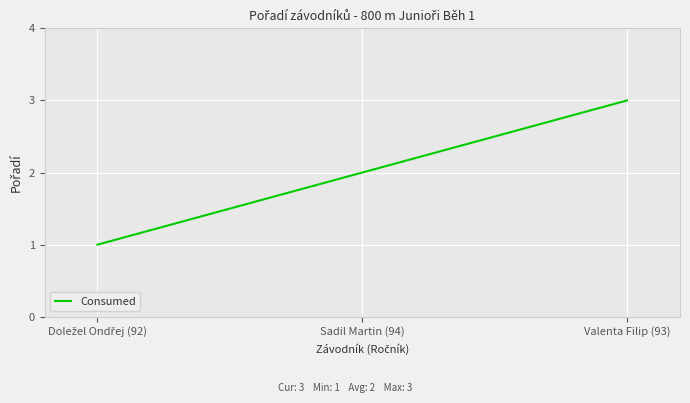

What is the greatest value displayed?

3